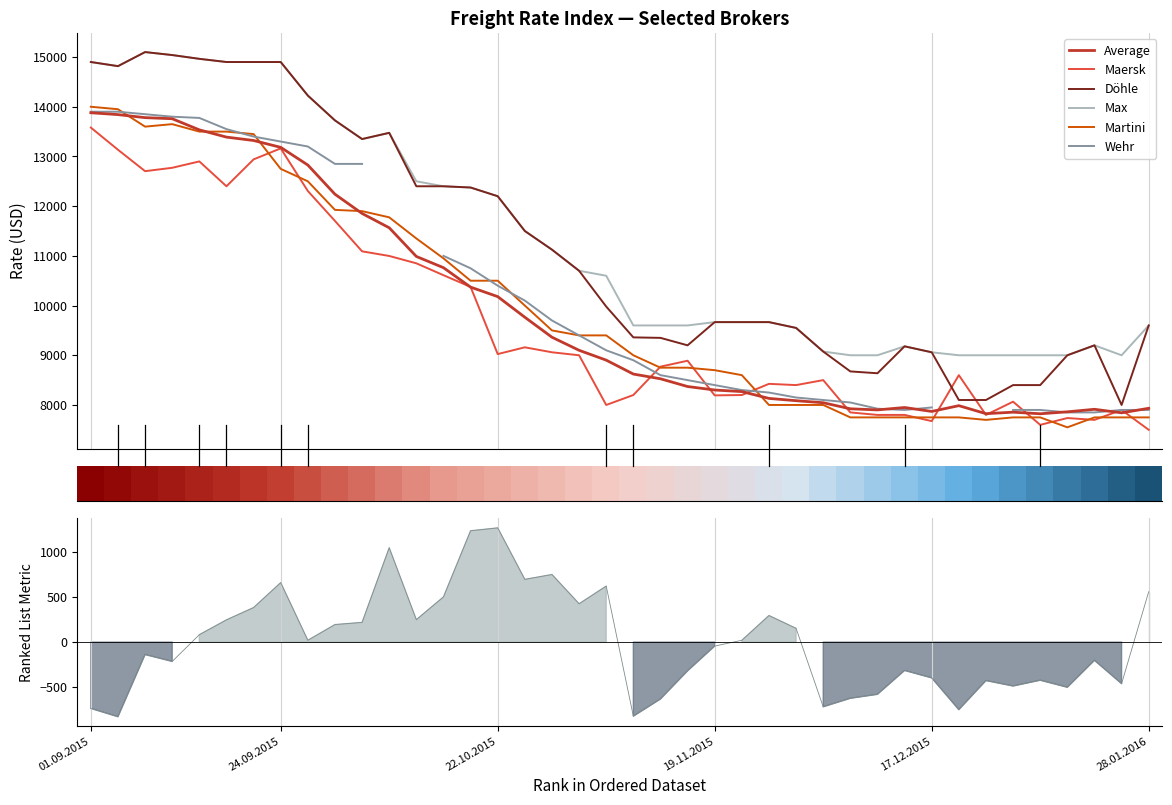

True or false: Döhle has a value of 12804 at 21.01.2016.

False